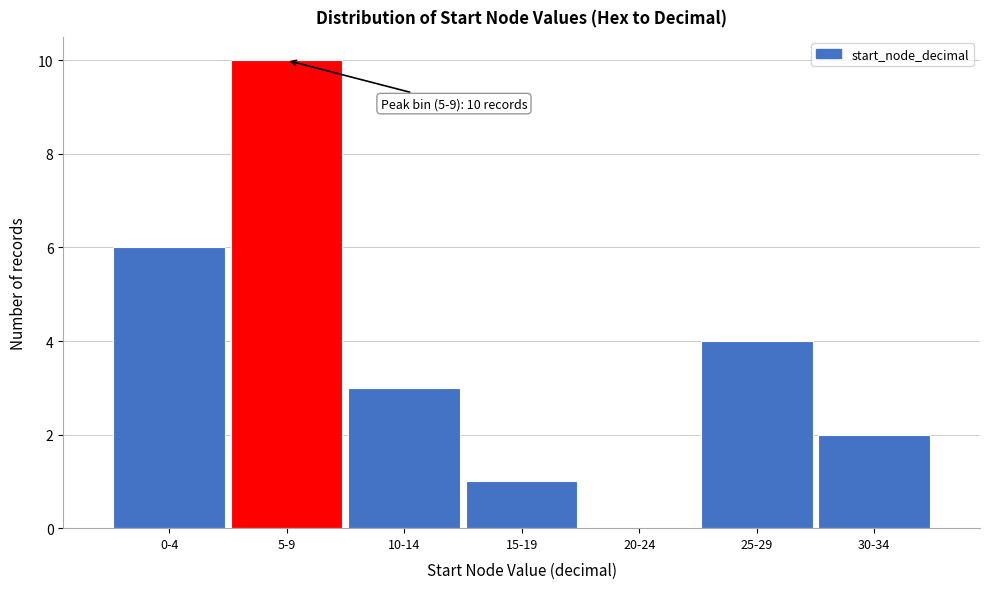

Reading right to left, what are all the values shown in this chart?

30-34=2	25-29=4	20-24=0	15-19=1	10-14=3	5-9=10	0-4=6